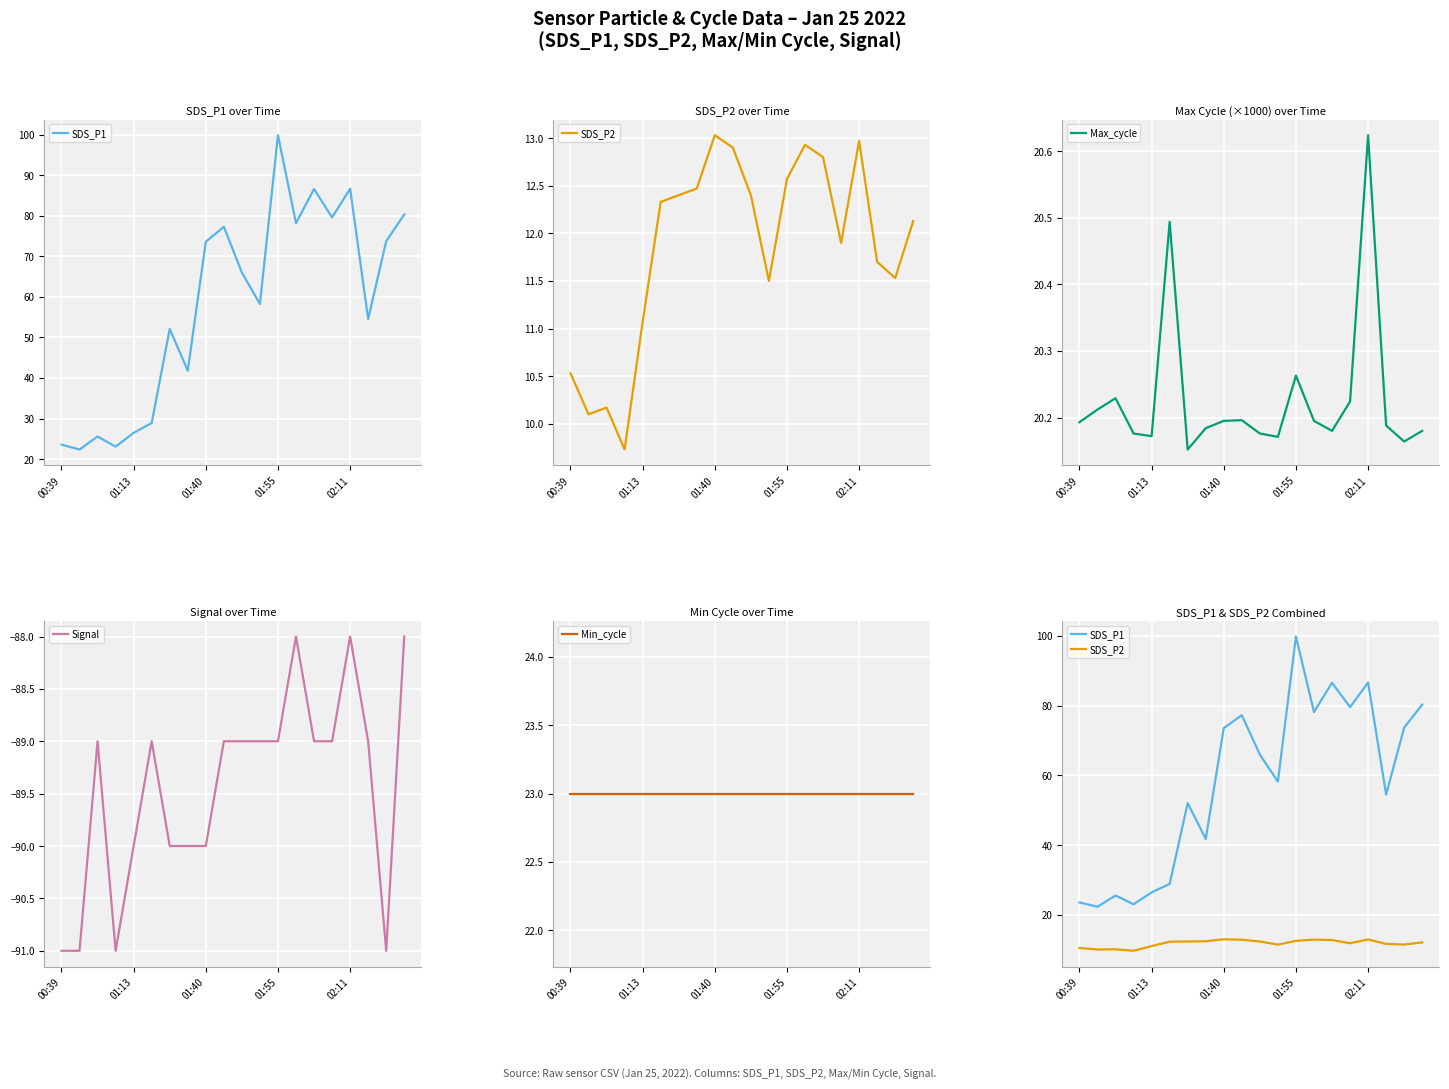

Is this an area chart (filled region under the line)?

No